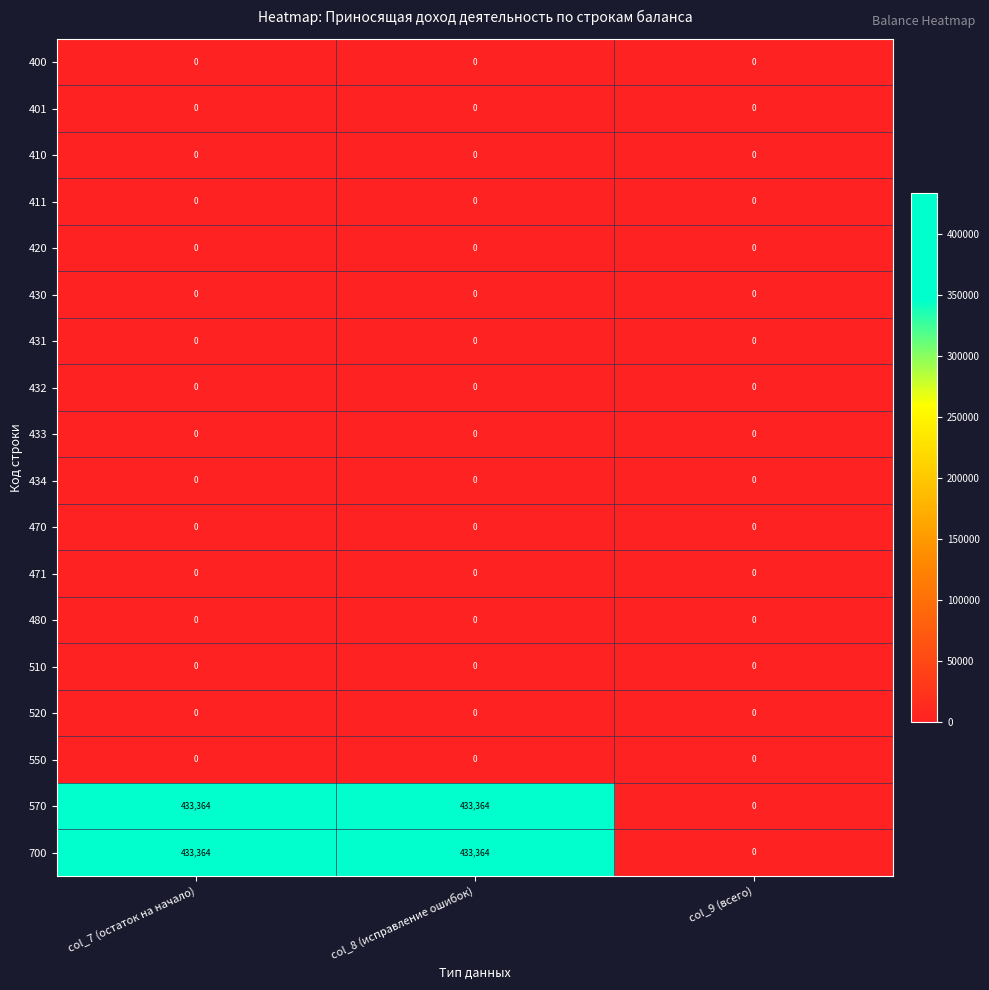

The 420 series shows 0 at col_9 (всего). True or false?

True